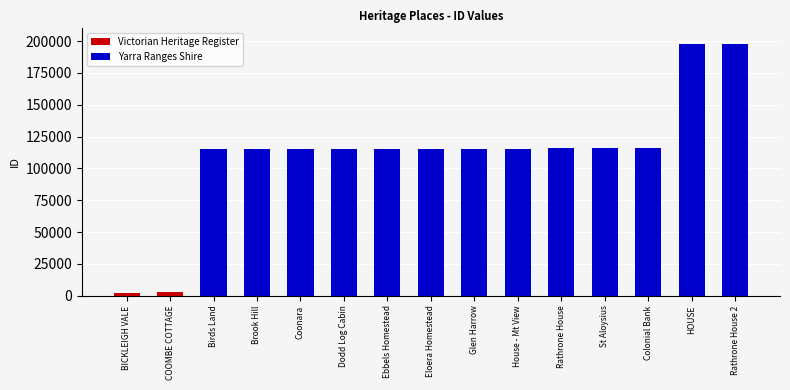

The value at Colonial Bank is 164481. True or false?

False